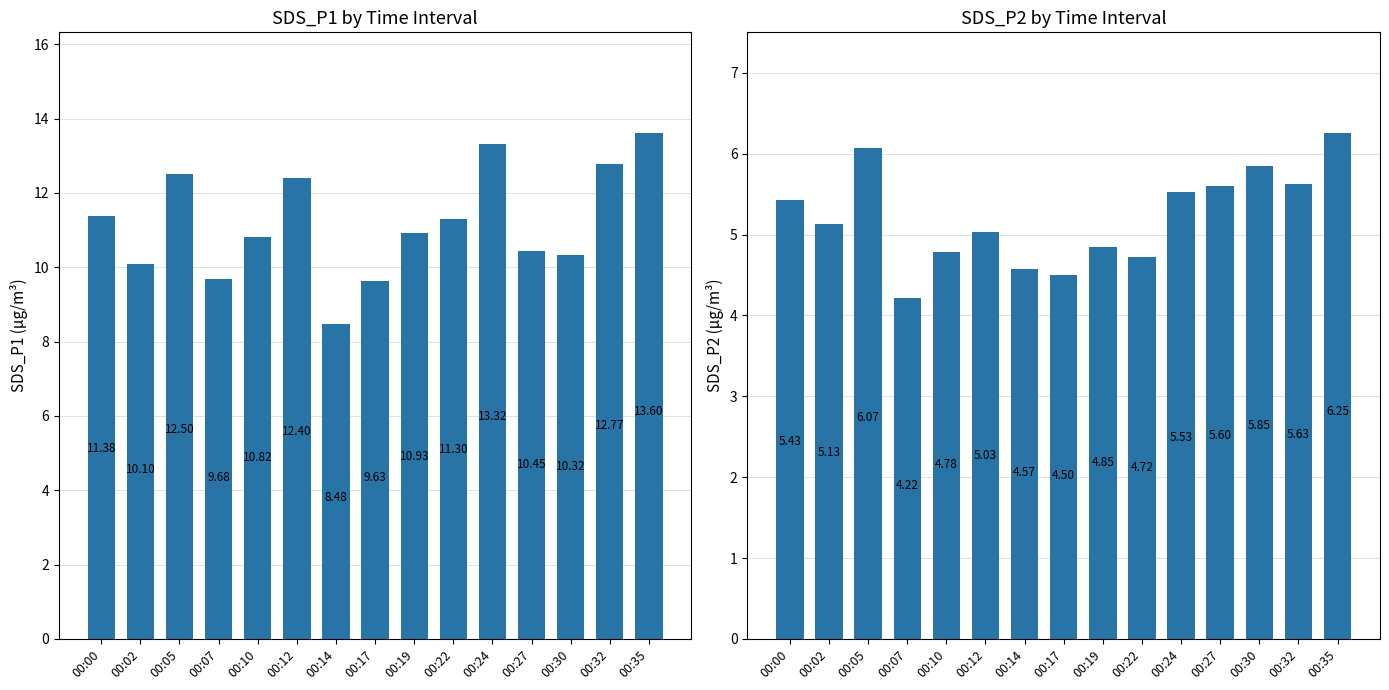

What is the highest value of the SDS_P1 series?

13.6